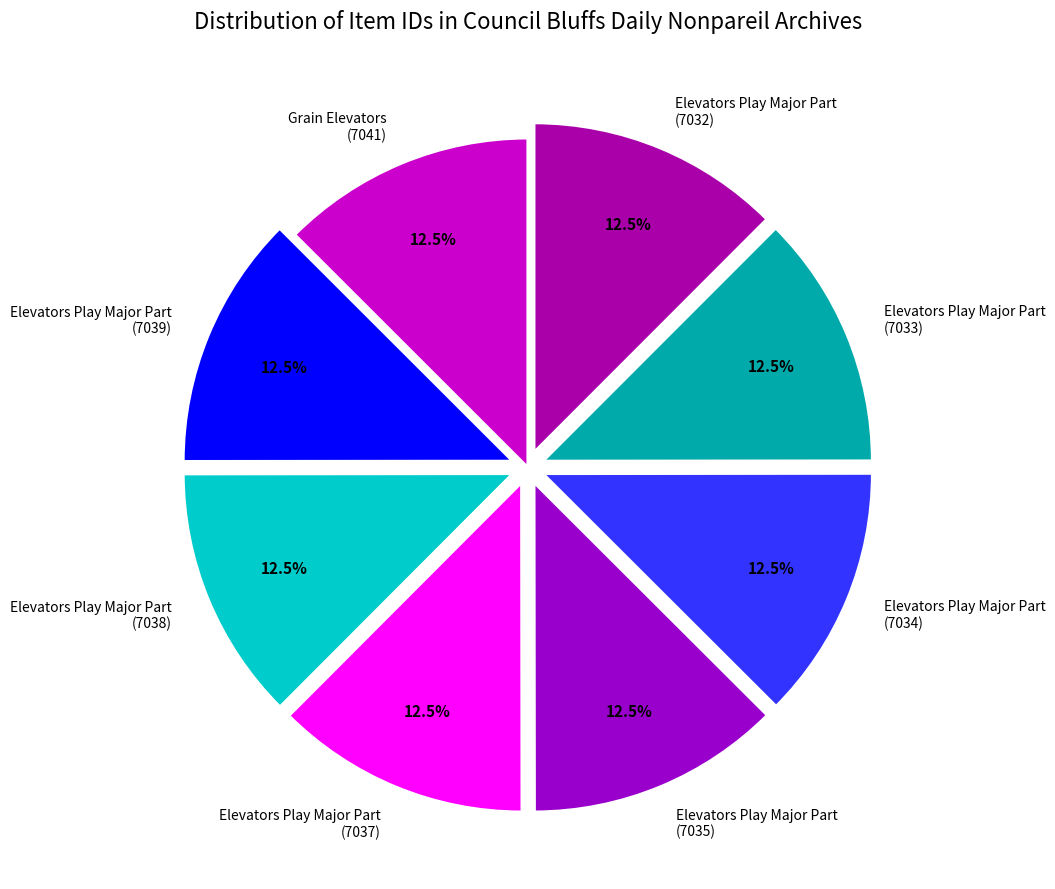

What is the ratio of the value at Elevators Play Major Part (7039) to the value at Elevators Play Major Part (7032)?

1.0